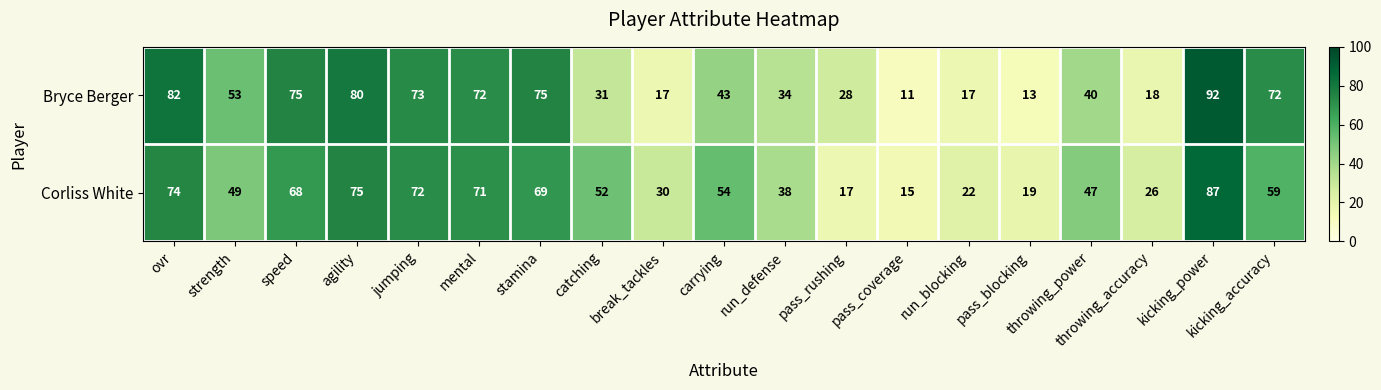

Which series has the widest spread of values?

Bryce Berger